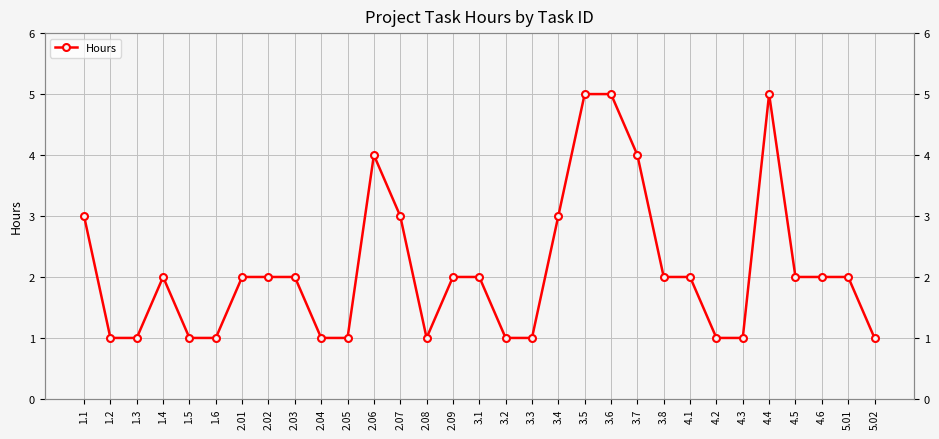

What is the label of the 19th point from the left?

3.4